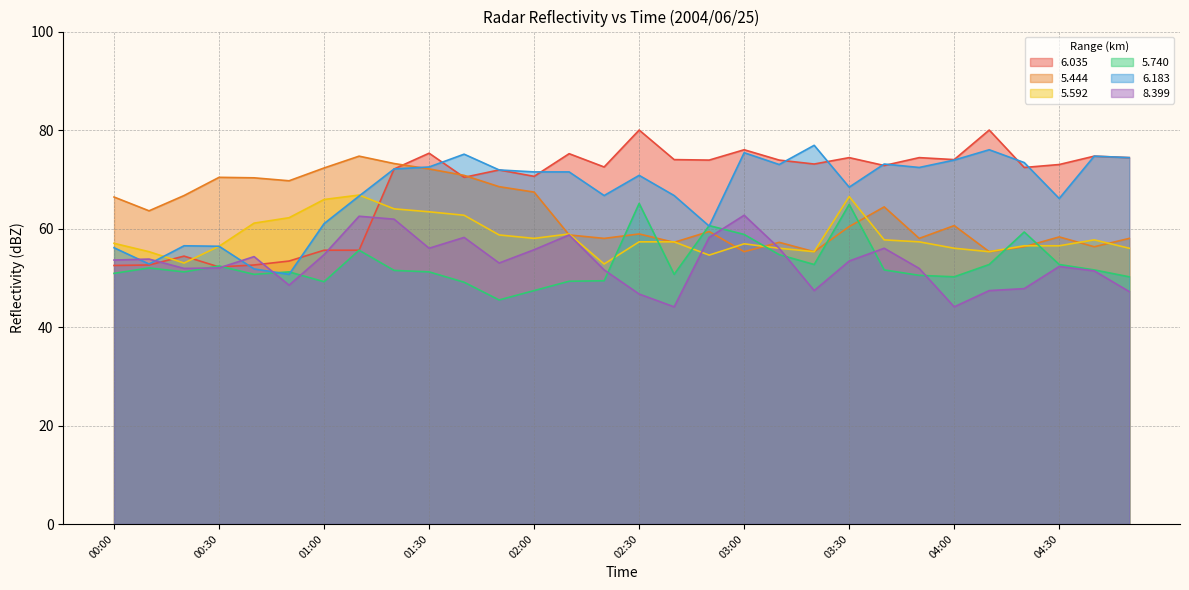

What are all the series names shown in the legend?

6.035, 5.444, 5.592, 5.740, 6.183, 8.399